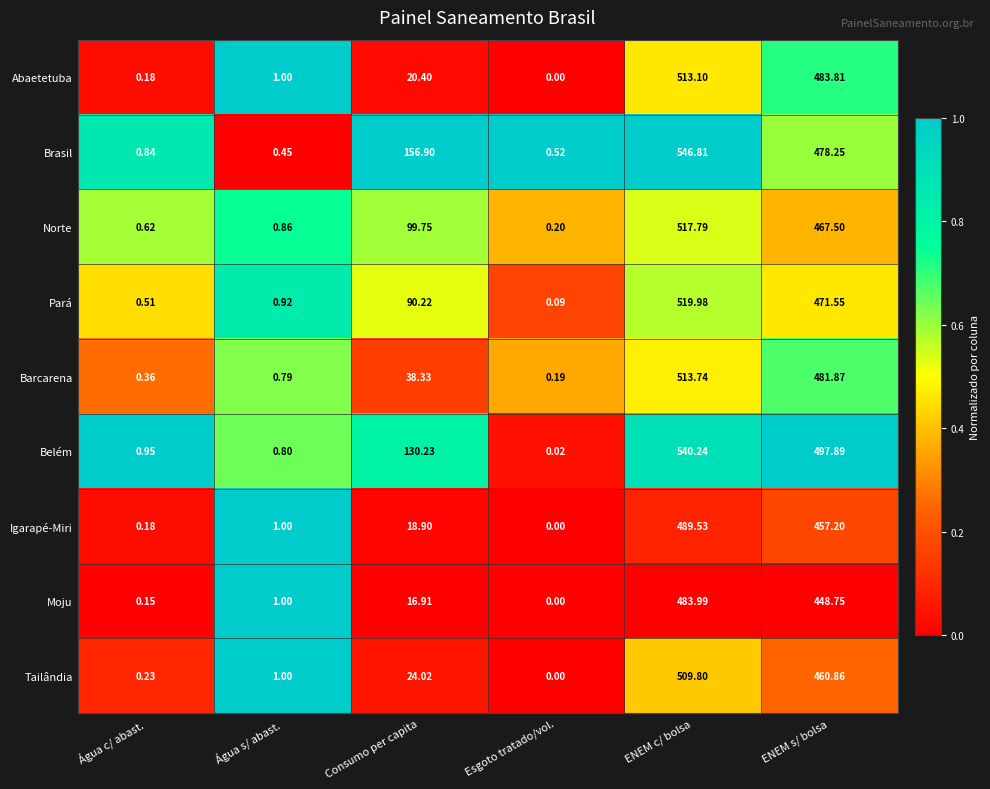

How many categories are shown in the chart?

6